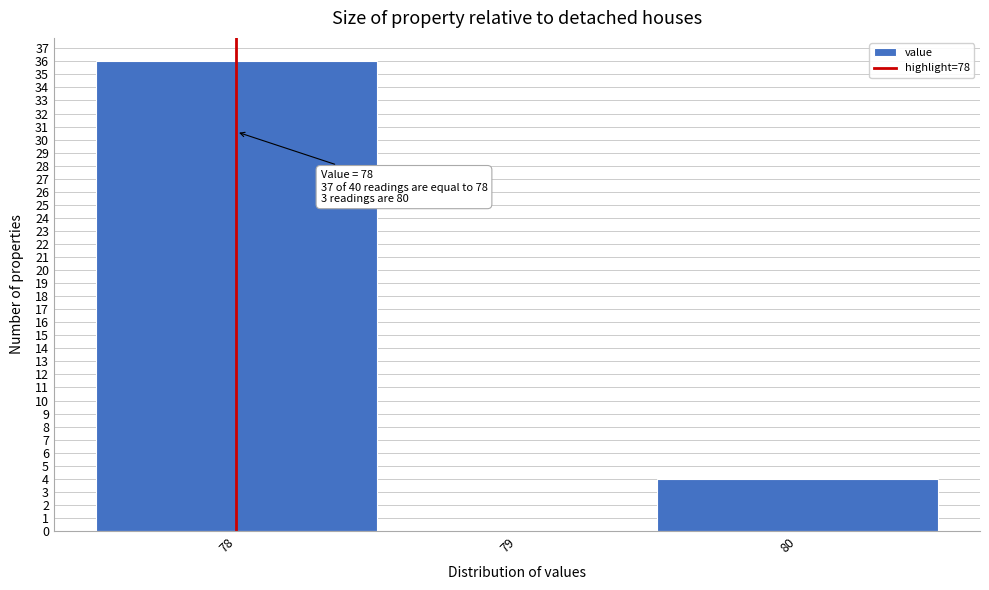

Over which range of the x-axis is the bar tallest?

77.5 to 78.5